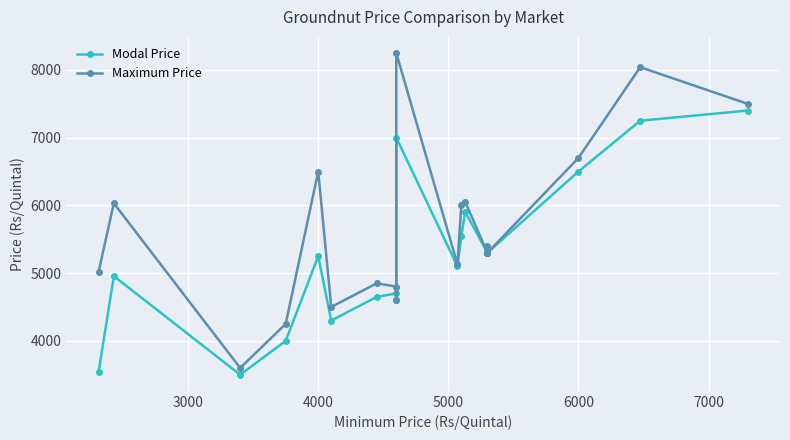

How many interior local peaks does the Maximum Price series have?

7